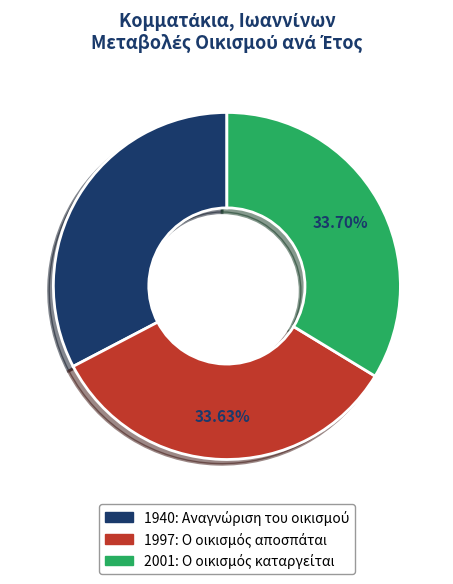

To the nearest percent, what is the average slice percentage?

33%